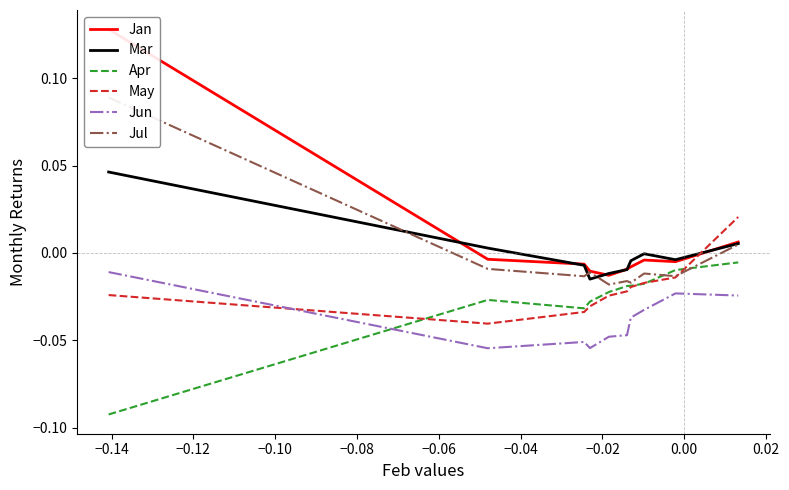

True or false: Mar and Jun intersect in this chart.

False